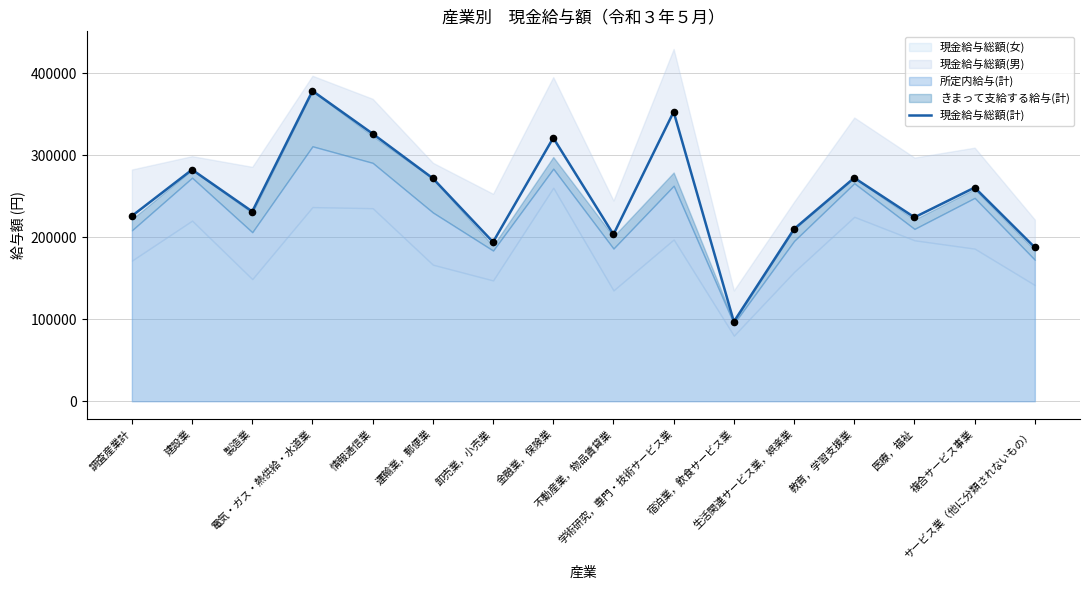

What is the ratio of the value at 生活関連サービス業，娯楽業 to the value at 情報通信業?

0.6